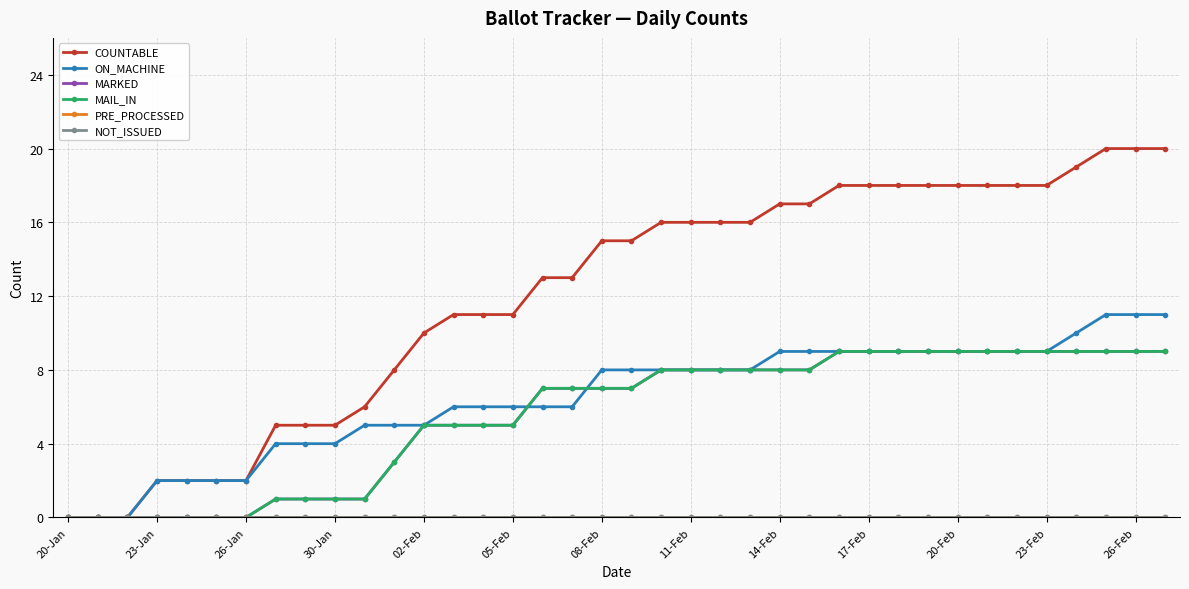

Is this an area chart (filled region under the line)?

No